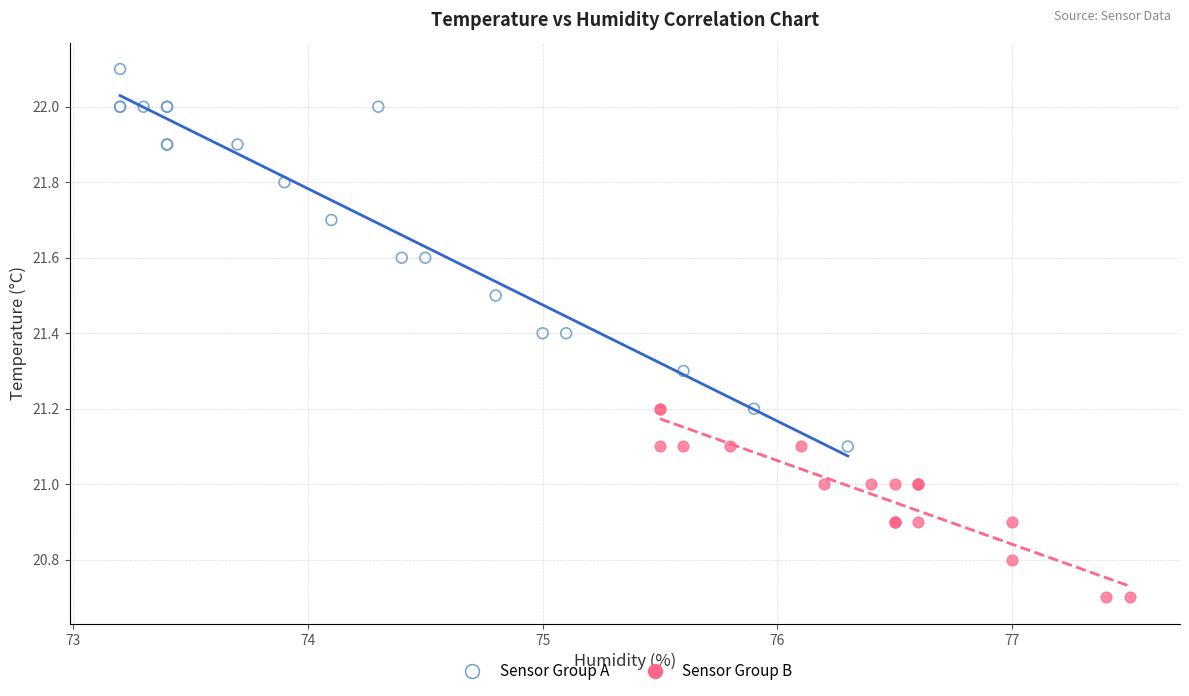

Which series reaches the minimum Y coordinate?

Sensor Group B